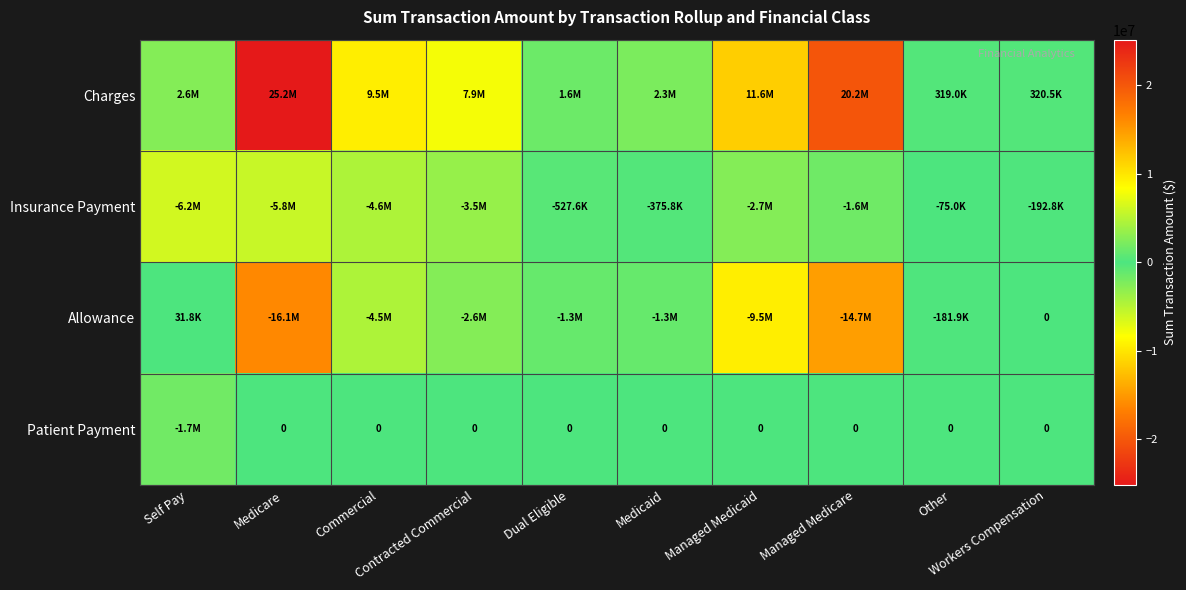

Is it true that Allowance equals -2284060.0 at Managed Medicaid?

False